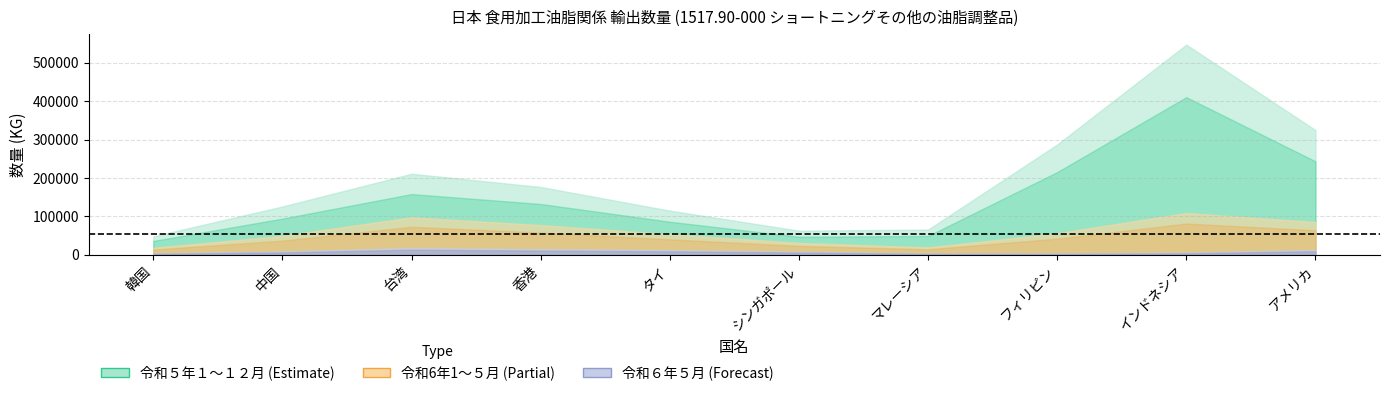

The 令和6年1～５月 数量 series shows 34311 at アメリカ. True or false?

False